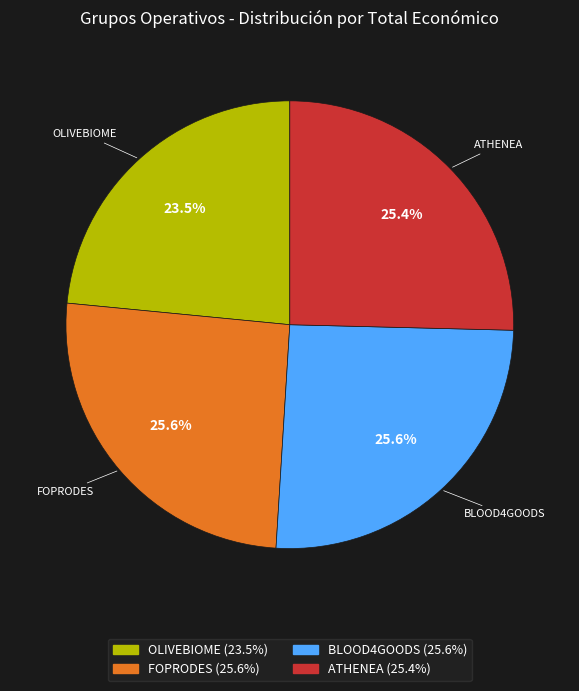

Is there any slice that represents more than half of the pie?

No